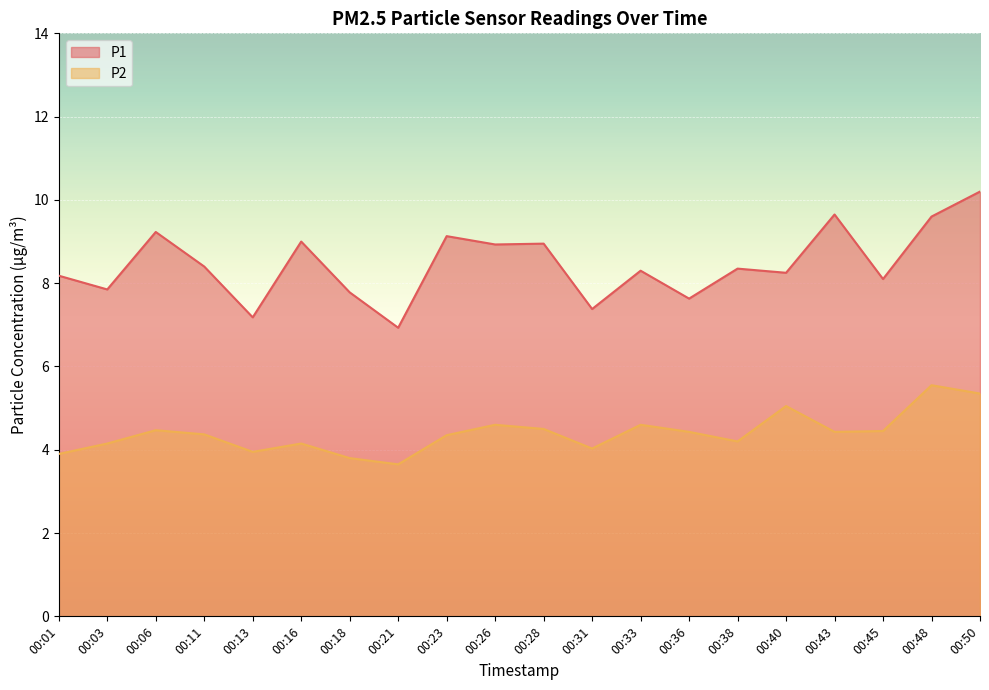

Does the chart display data point markers on the line(s)?

No